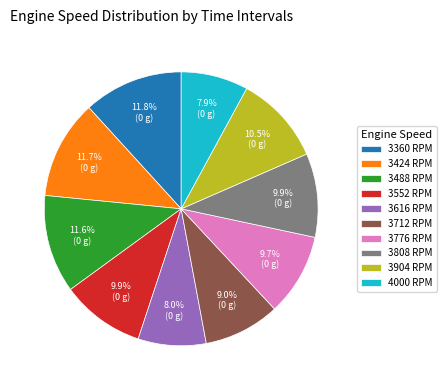

How many slices are in this pie chart?

10